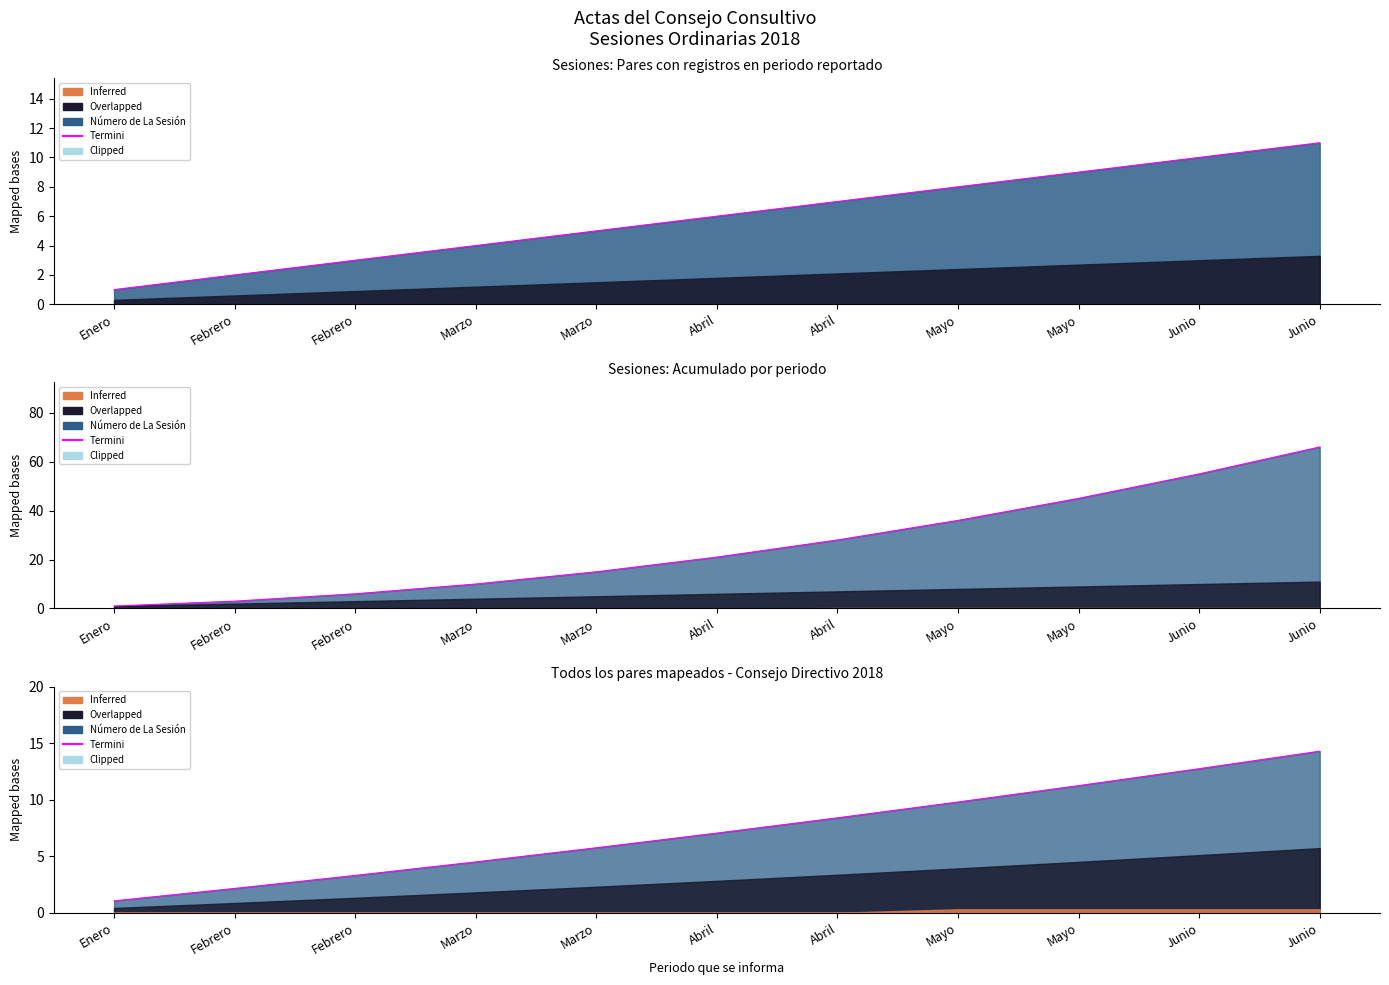

Count the number of values greater than 7.

6